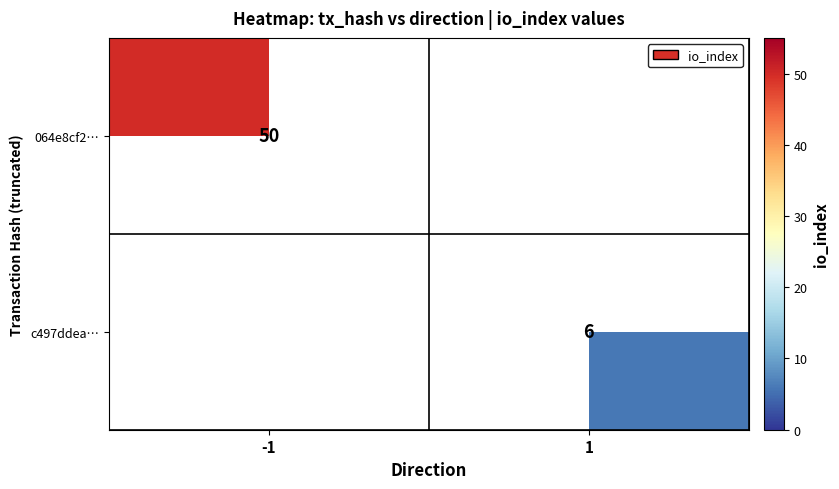

The value of c497ddea… at 1 is 6. True or false?

True